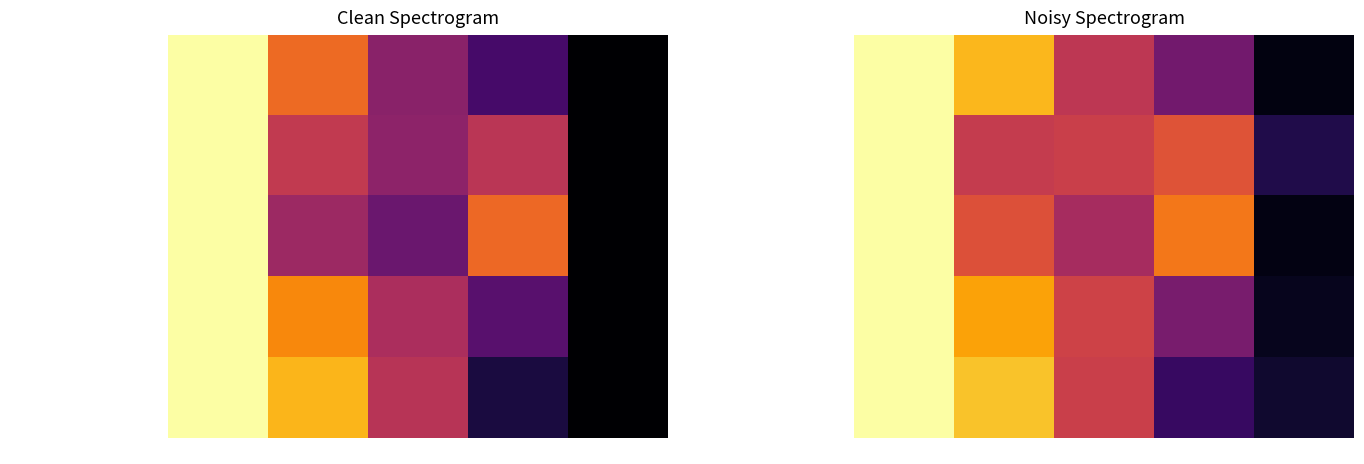

What is the highest value of the Corrected Weight Change for Dam series?

1.0